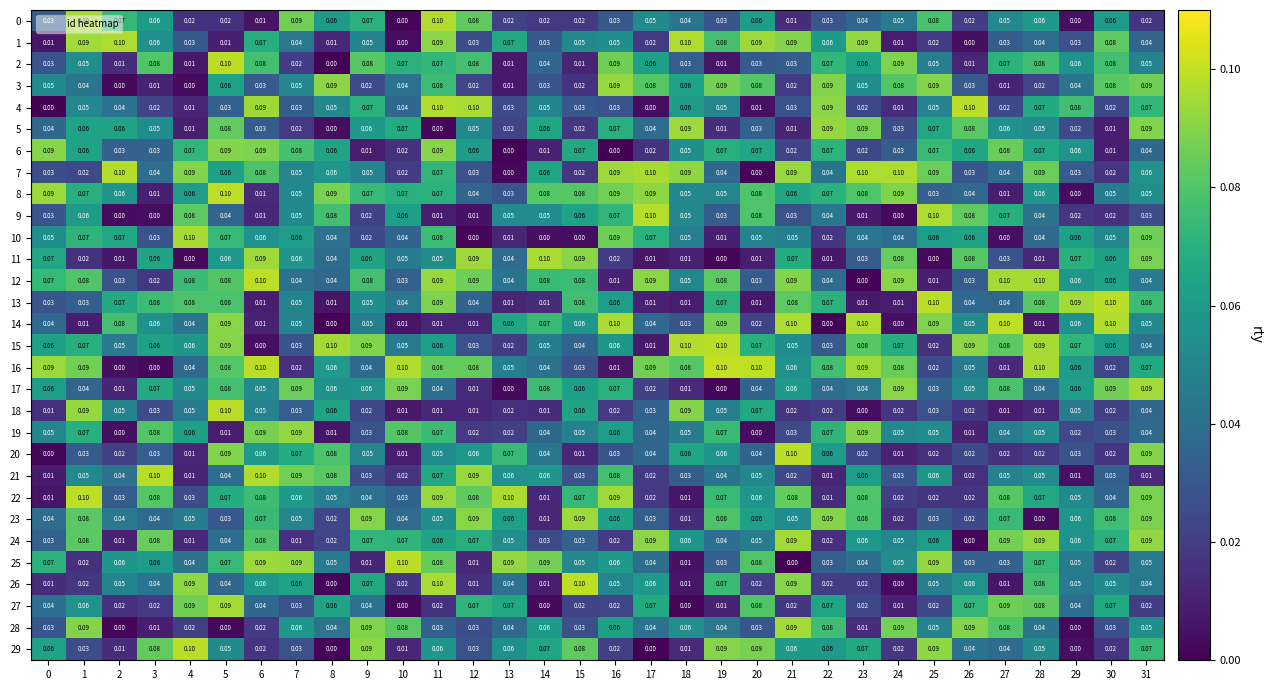

Is the value of 29 at 9 greater than the value of 23 at 8?

Yes